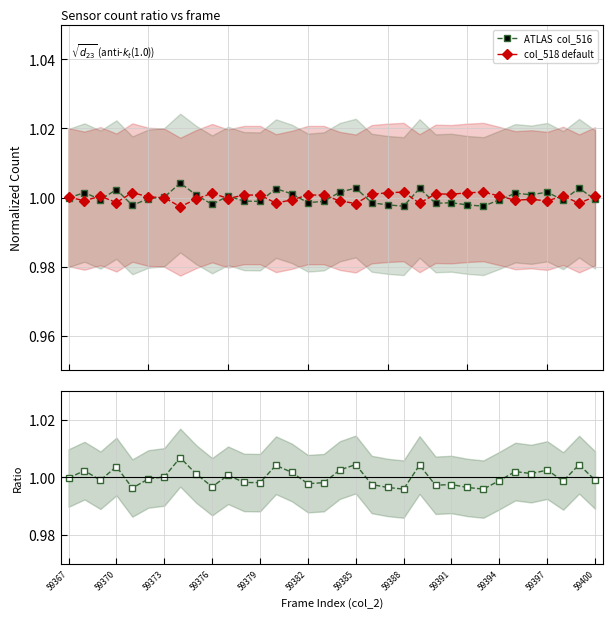

True or false: col_516 has a value of 0.4 at 25.

False